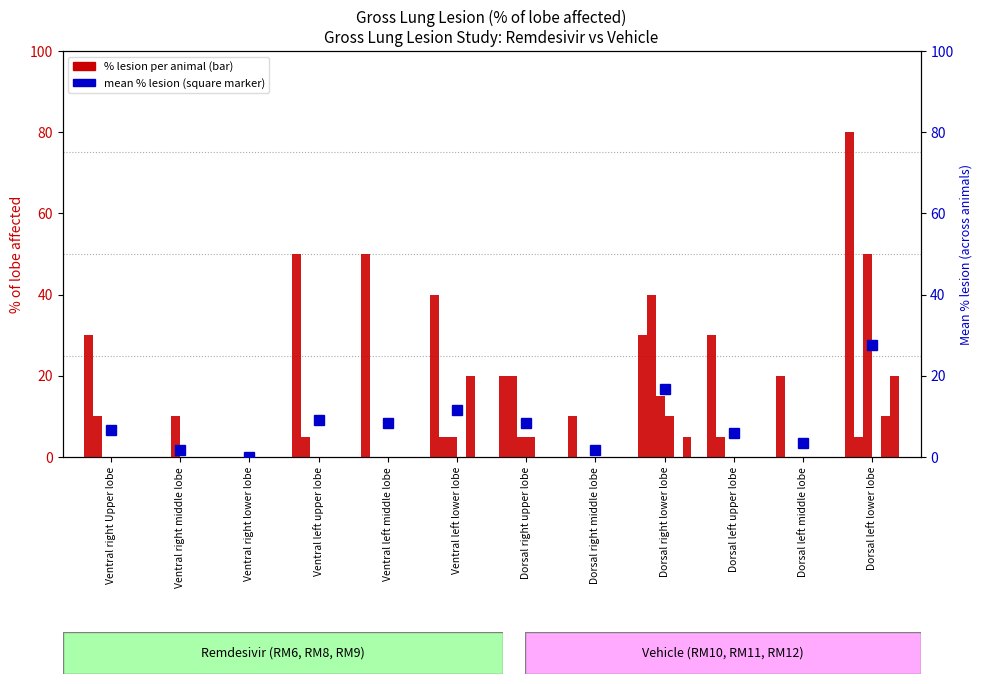

What is the label of the 2nd bar from the right?

Dorsal left middle lobe